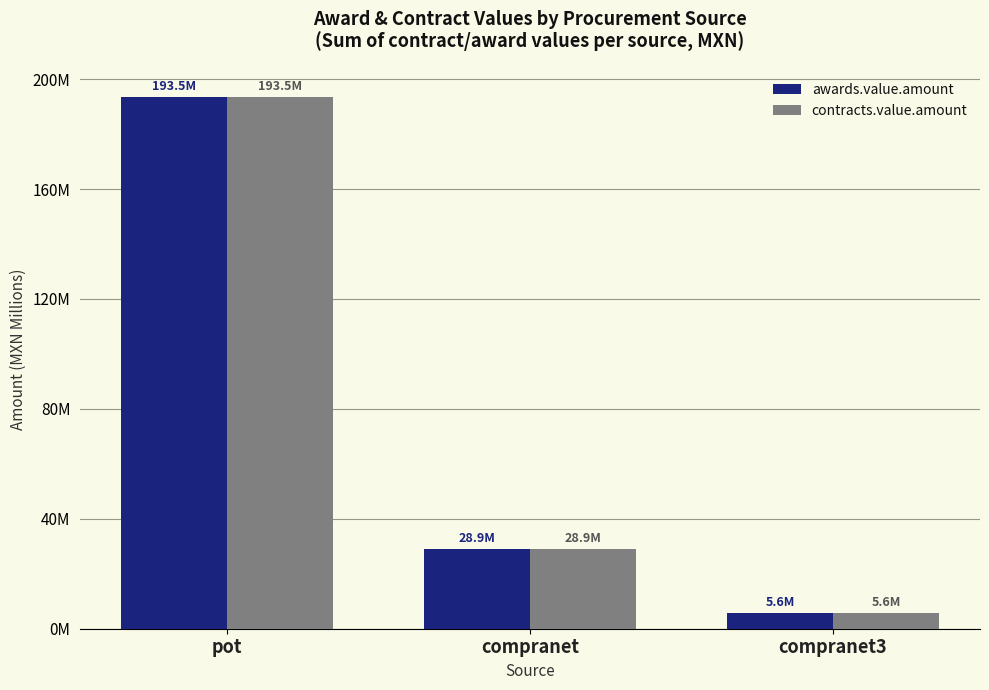

Does the chart contain stacked bars?

No